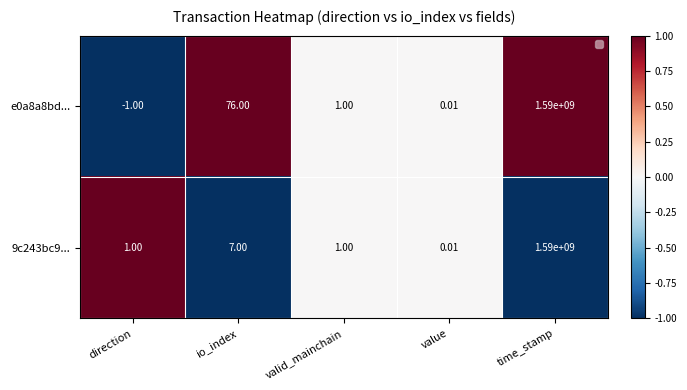

At which label is e0a8a8bd... closest to 794999999?

io_index